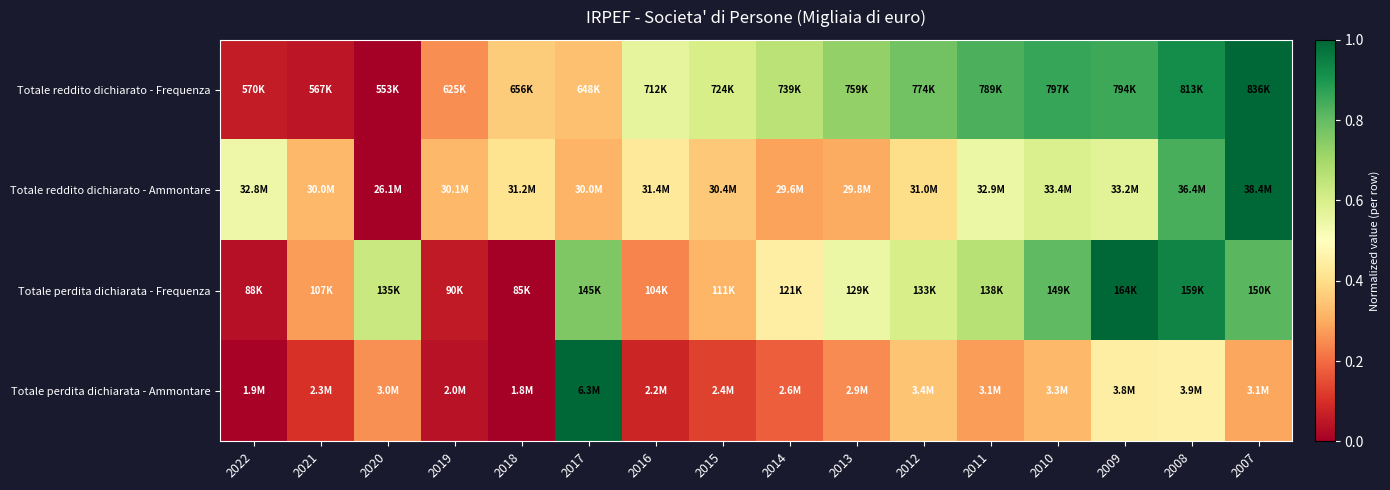

What is the total value across all series at 2021?

0.7